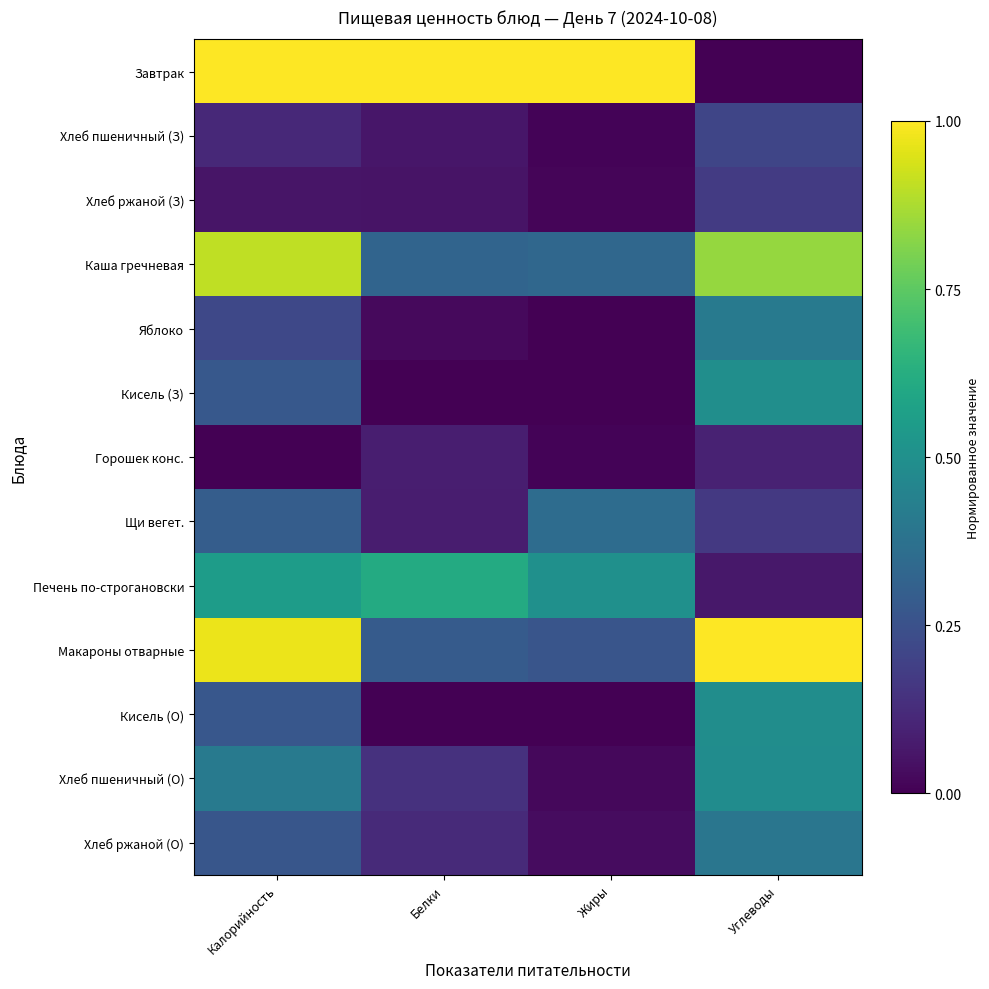

Reading left to right, extract all data points from this chart.

Завтрак: Калорийность=1.0	Белки=1.0	Жиры=1.0	Углеводы=0.0
Хлеб пшеничный (З): Калорийность=0.1	Белки=0.1	Жиры=0.0	Углеводы=0.2
Хлеб ржаной (З): Калорийность=0.1	Белки=0.1	Жиры=0.0	Углеводы=0.2
Каша гречневая: Калорийность=0.9	Белки=0.3	Жиры=0.3	Углеводы=0.8
Яблоко: Калорийность=0.2	Белки=0.0	Жиры=0.0	Углеводы=0.4
Кисель (З): Калорийность=0.3	Белки=0.0	Жиры=0.0	Углеводы=0.5
Горошек конс.: Калорийность=0.0	Белки=0.1	Жиры=0.0	Углеводы=0.1
Щи вегет.: Калорийность=0.3	Белки=0.1	Жиры=0.4	Углеводы=0.2
Печень по-строгановски: Калорийность=0.6	Белки=0.6	Жиры=0.5	Углеводы=0.1
Макароны отварные: Калорийность=1.0	Белки=0.3	Жиры=0.3	Углеводы=1.0
Кисель (О): Калорийность=0.3	Белки=0.0	Жиры=0.0	Углеводы=0.5
Хлеб пшеничный (О): Калорийность=0.4	Белки=0.1	Жиры=0.0	Углеводы=0.5
Хлеб ржаной (О): Калорийность=0.3	Белки=0.1	Жиры=0.0	Углеводы=0.4